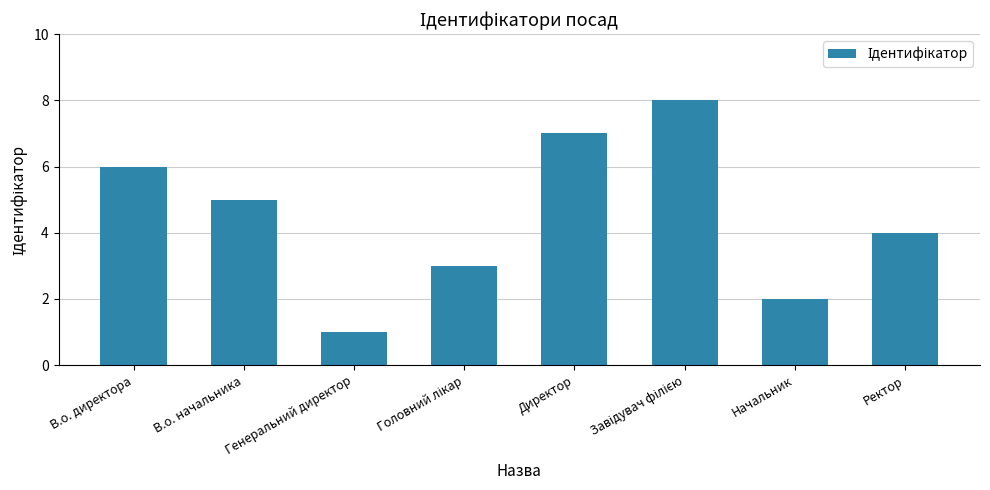

What is the approximate value at В.о. директора?

6